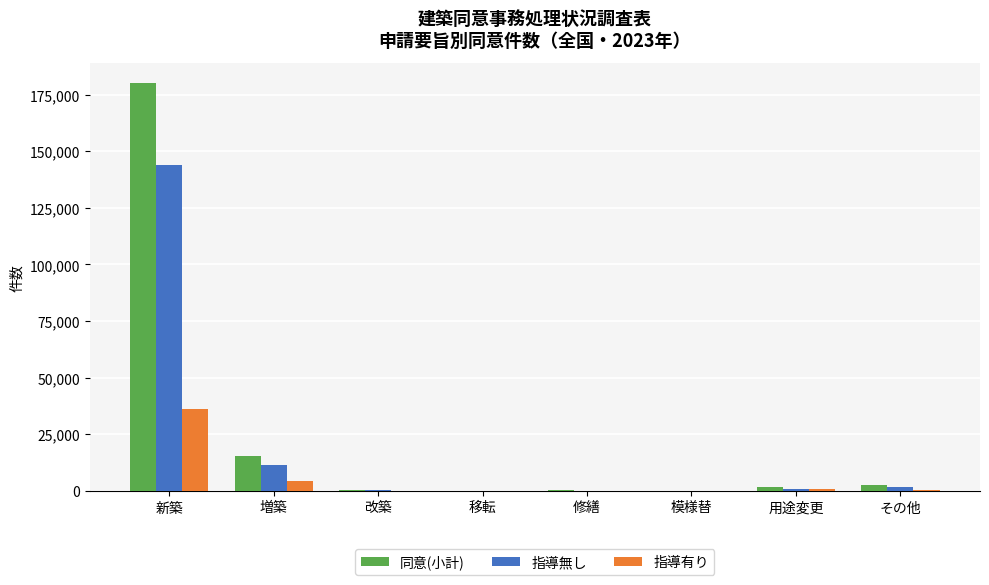

At which label is 同意(小計) closest to 90095?

増築